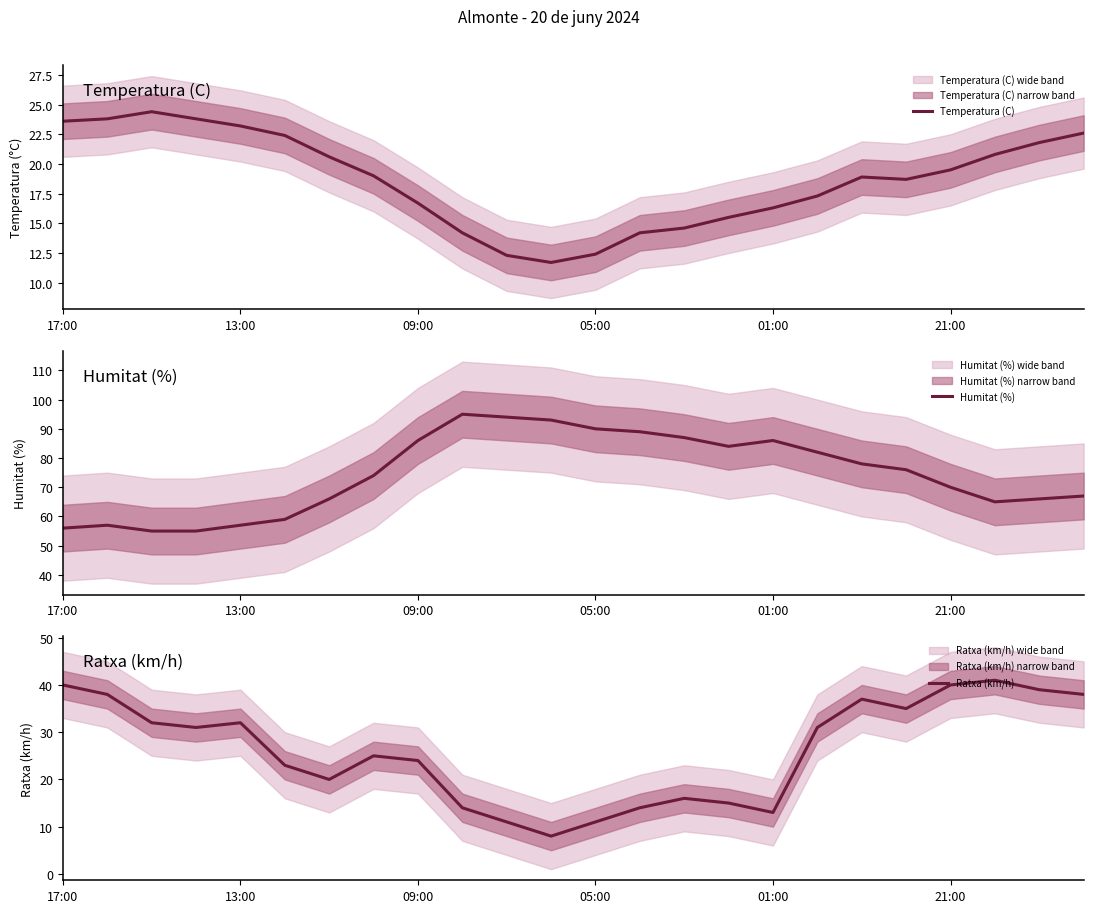

True or false: Temperatura (C) and Humitat (%) intersect in this chart.

False